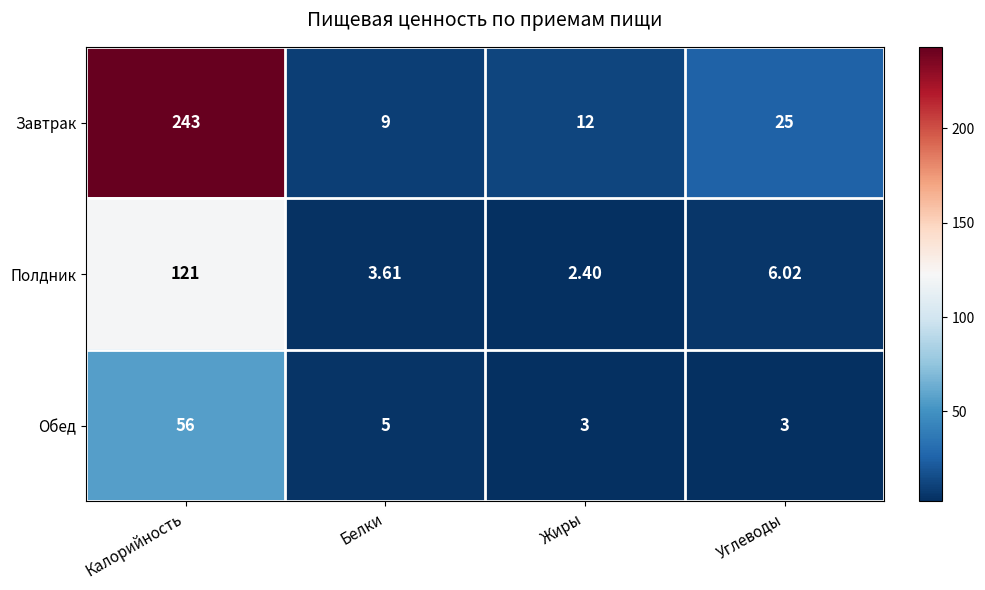

At Углеводы, list the series in order from largest to smallest.

Завтрак, Полдник, Обед